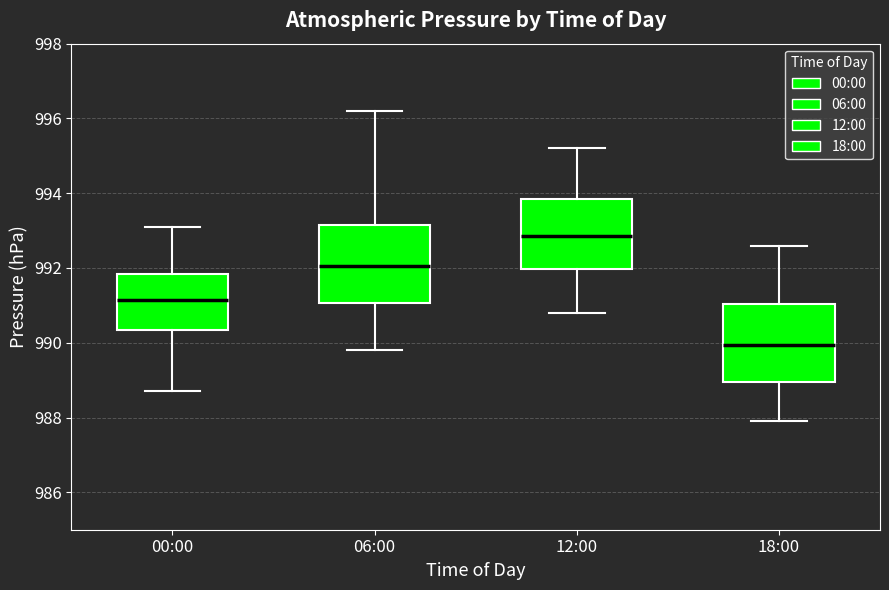

Where does the upper whisker of the box for 06:00 end on the y-axis? The values are not printed on the chart, so give them approximately, as read against the axis.

996.2